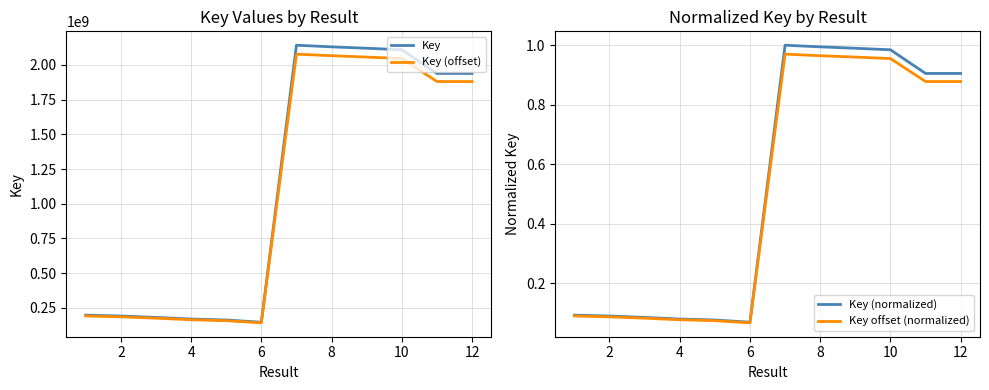

True or false: Key and Key (normalized) cross at least once.

False